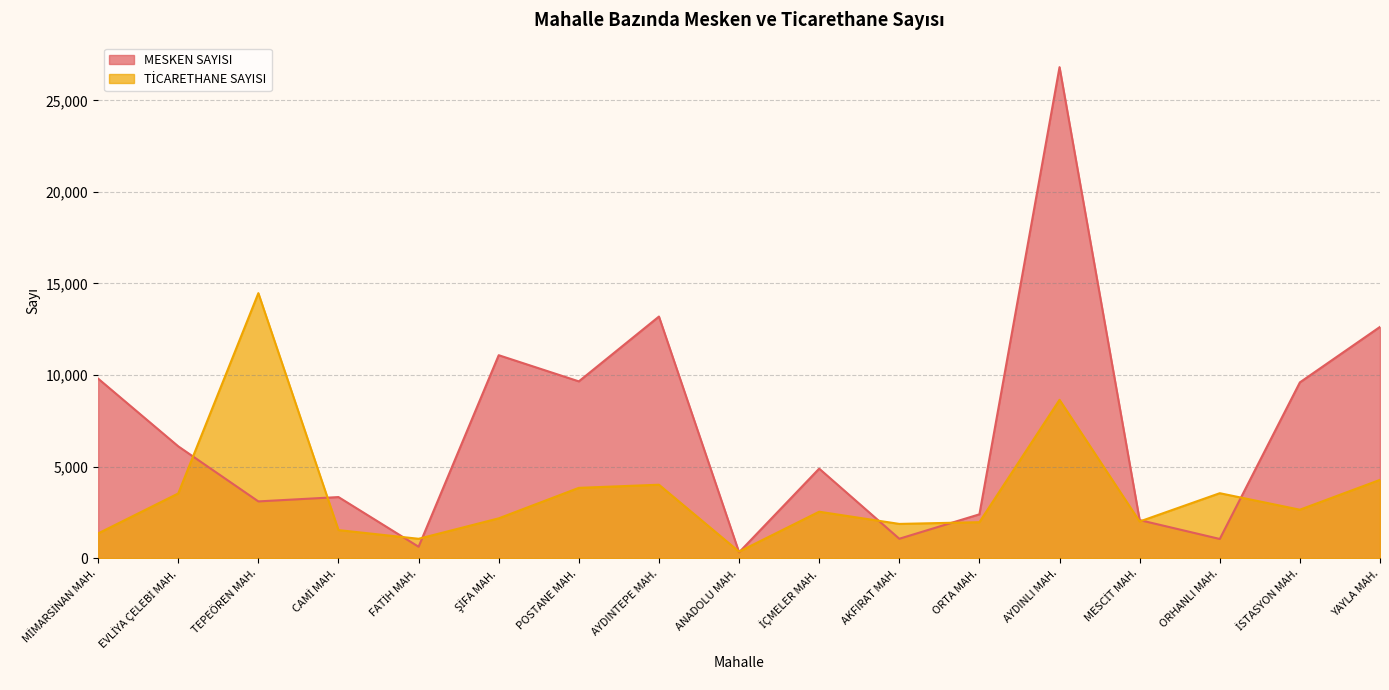

Read the MESKEN SAYISI value at CAMİ MAH., to the nearest 10.

3340